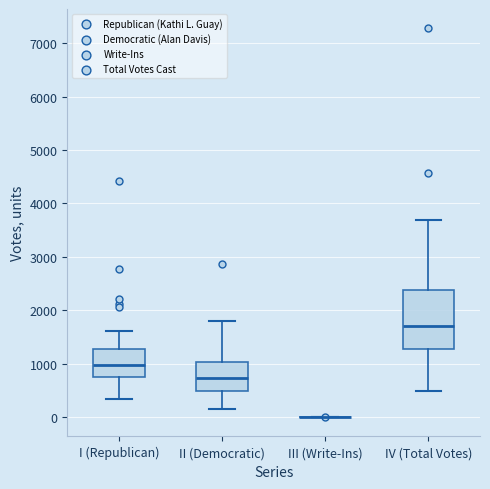

Where does the lower whisker of the box for I (Republican) end on the y-axis? The values are not printed on the chart, so give them approximately, as read against the axis.

300